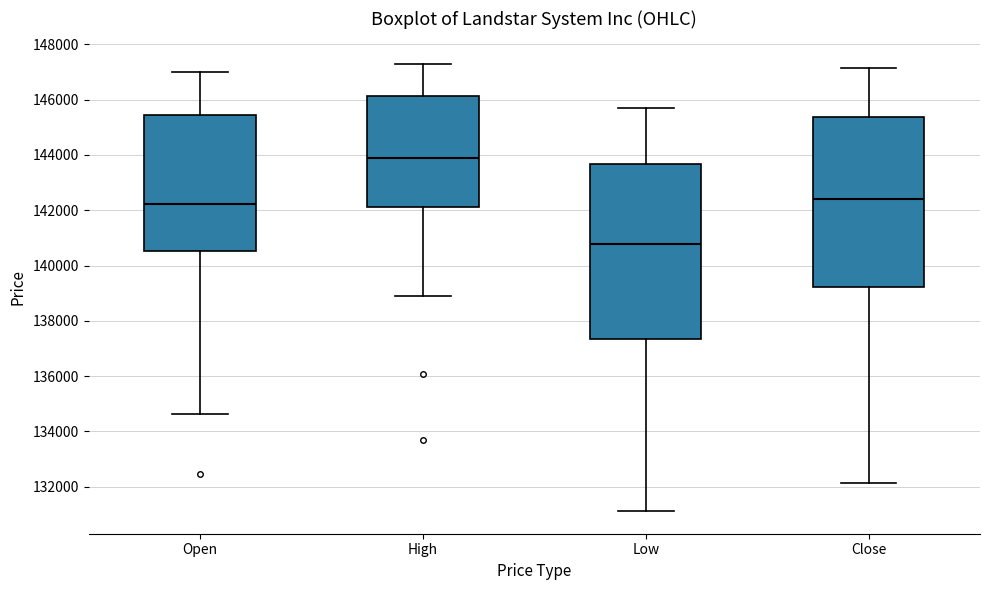

Reading left to right, transcribe this box plot: for each box, give where its median line is, the range the box spans, and where its two whiskers end, as read against the y-axis. The values are not printed on the chart, so give them approximately, as read against the axis.

Open: median 142200, box 140600 to 145400, whiskers 134600 to 147000
High: median 144000, box 142200 to 146200, whiskers 139000 to 147400
Low: median 140800, box 137400 to 143600, whiskers 131200 to 145600
Close: median 142400, box 139200 to 145400, whiskers 132200 to 147200